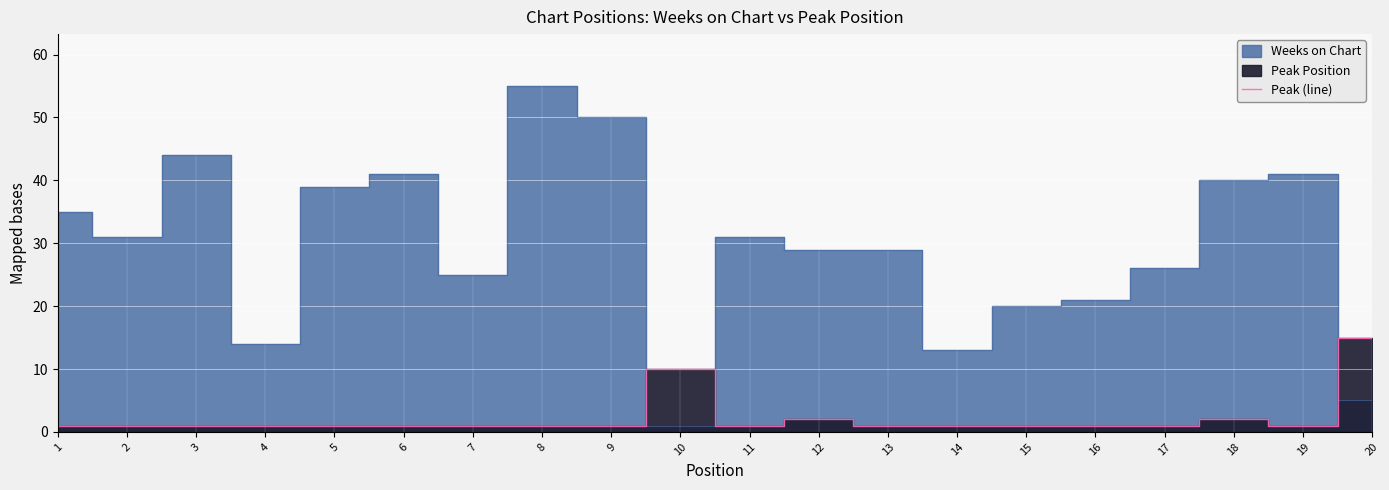

Is it true that Peak (line) equals 26 at 20?

False